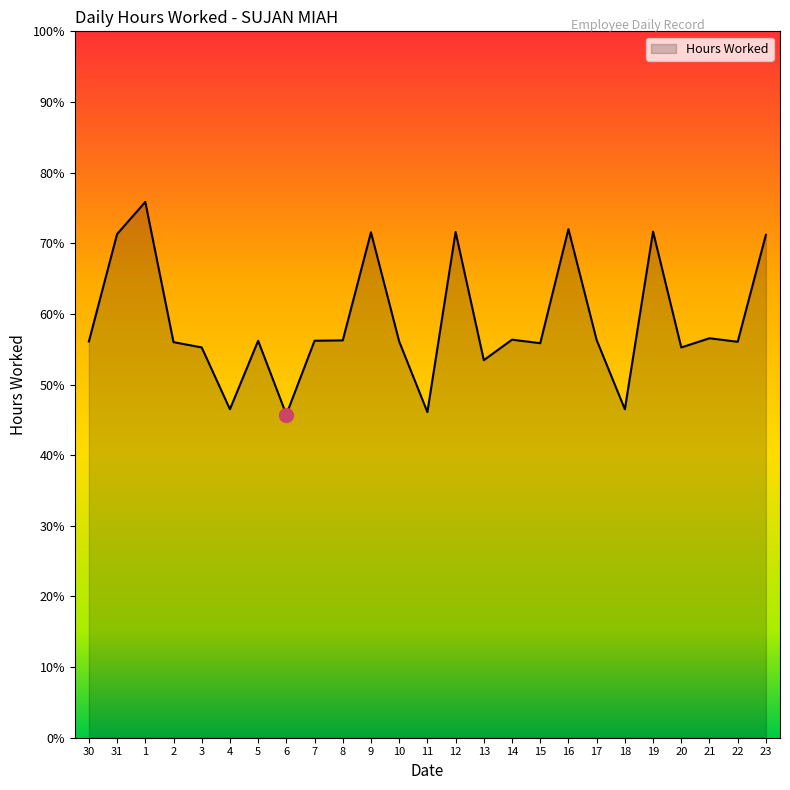

At which category does the data reach its first local peak?

1